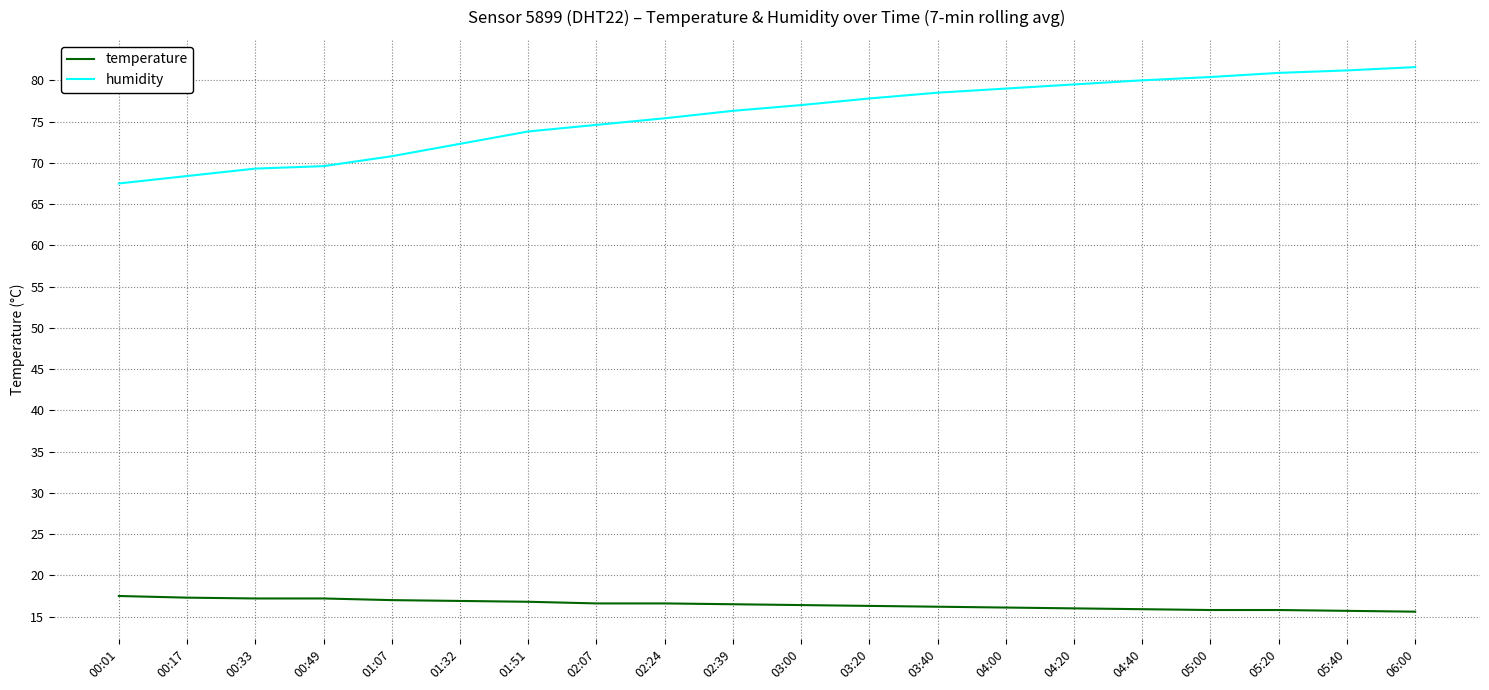

What is the maximum value shown in the chart?

81.6